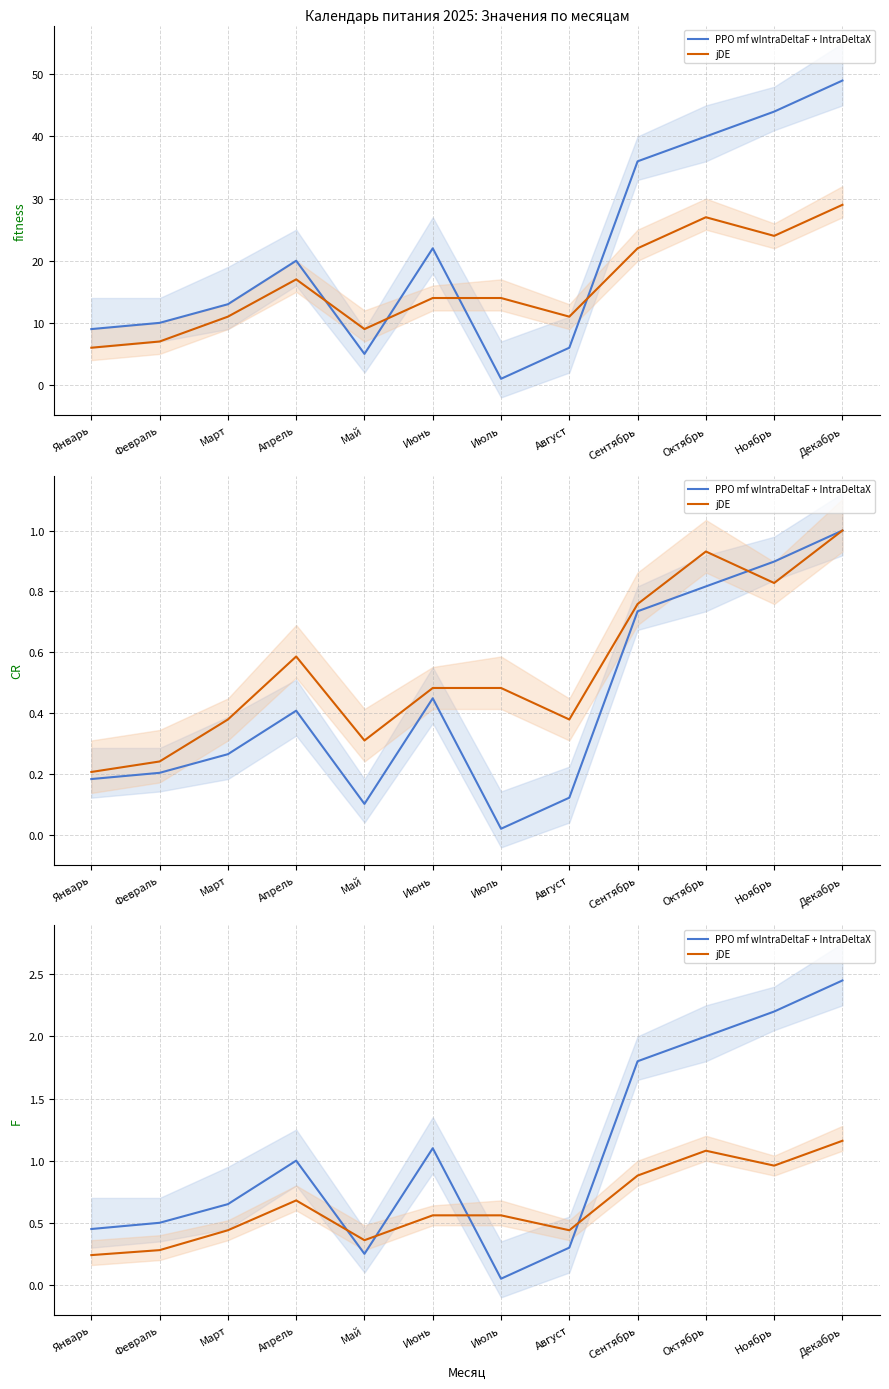

What is the average value of the jDE series?

0.6